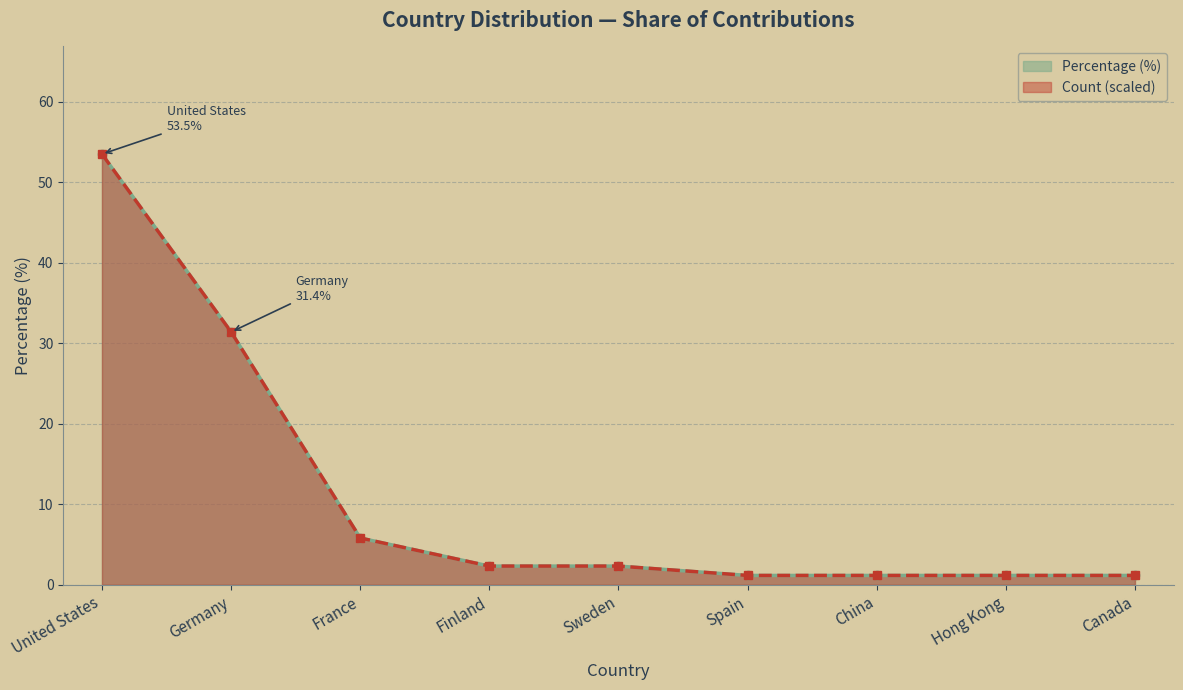

How many data points are less than 2?

4